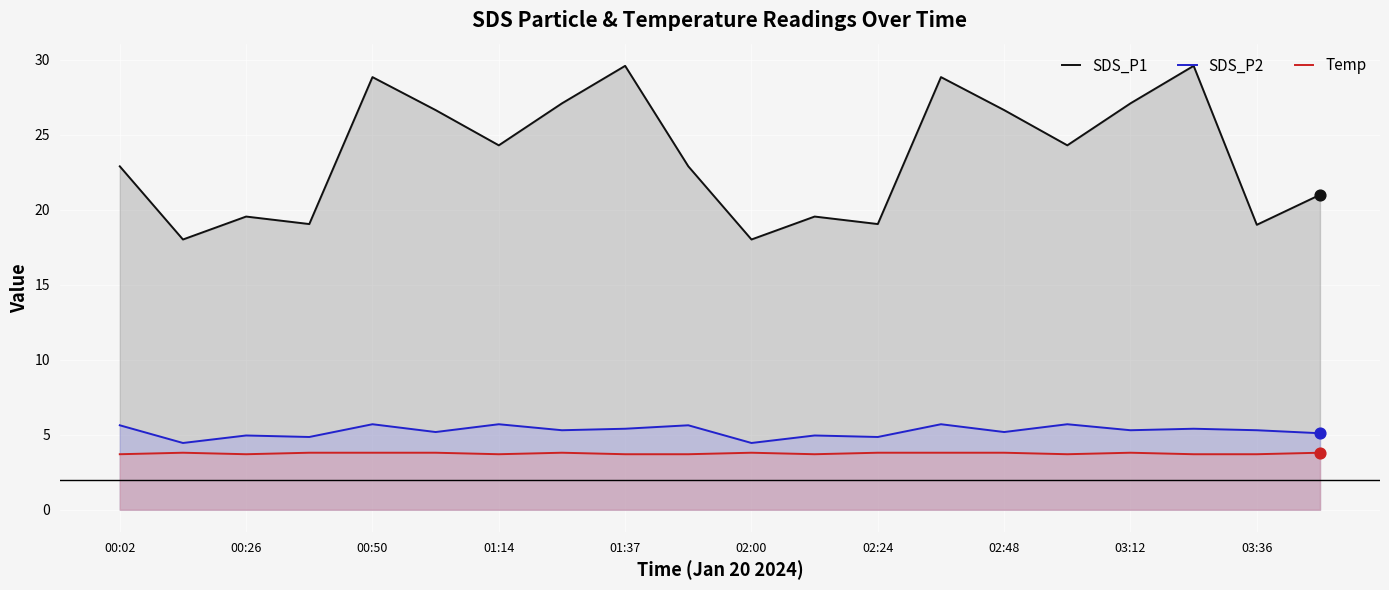

Which series contains the highest Y value?

SDS_P1